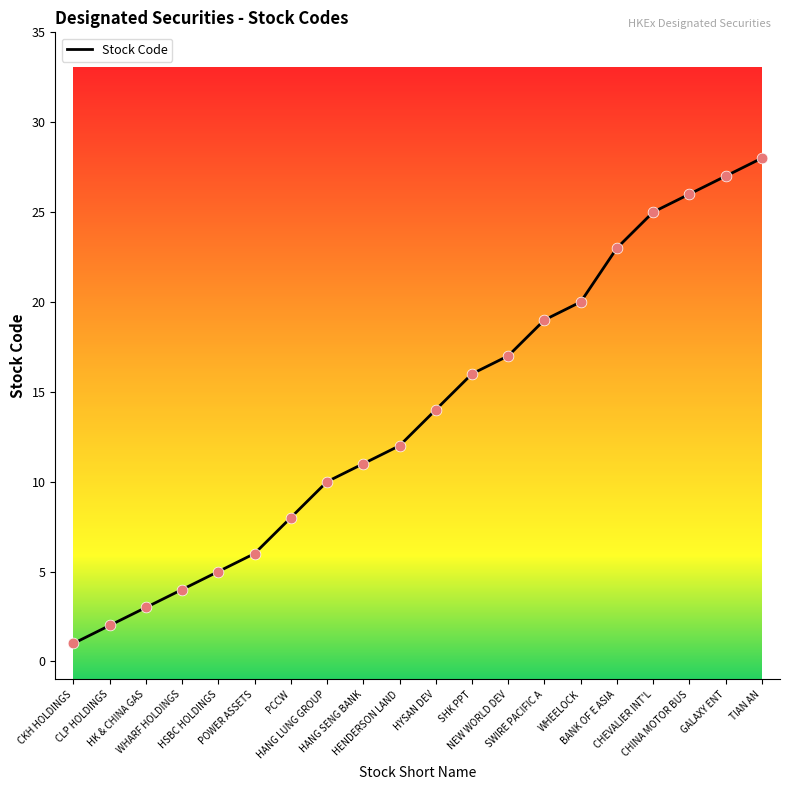

What is the change in value from HK & CHINA GAS to NEW WORLD DEV?

+14